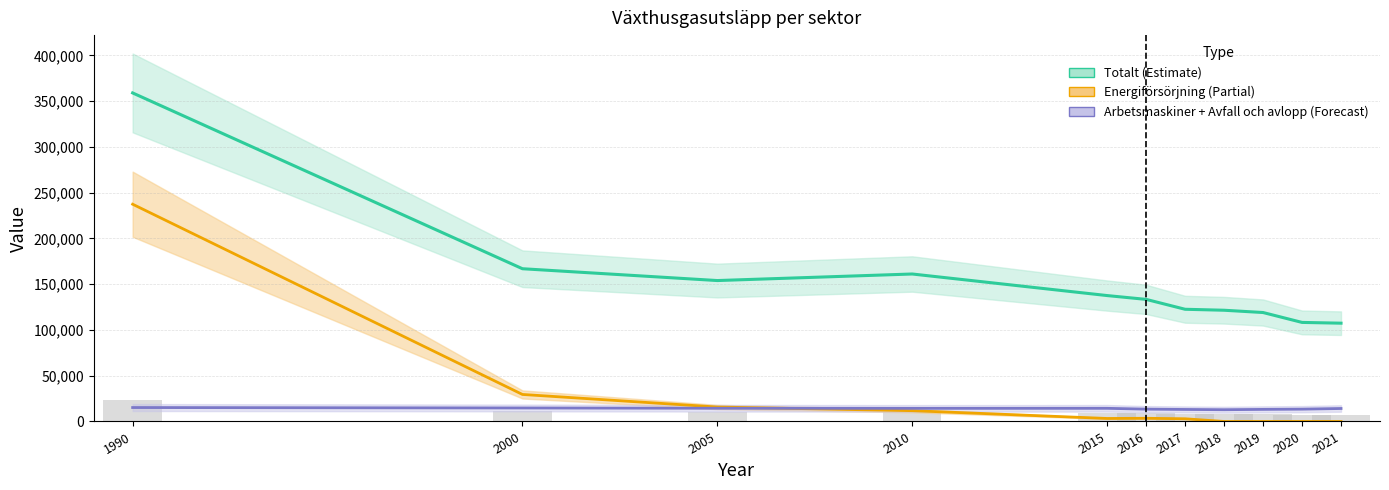

At which category is the sum across all series the highest?

1990